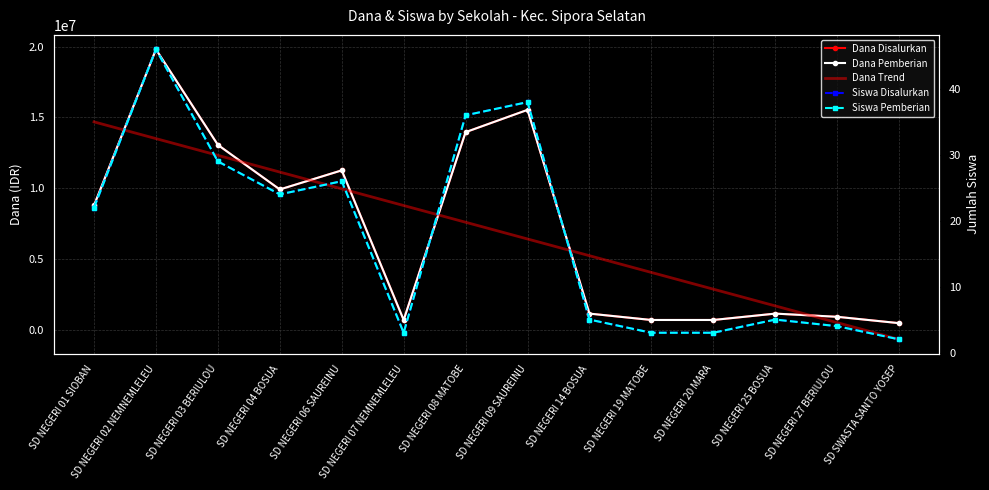

Reading left to right, what are all the values shown in this chart?

Dana Disalurkan: SD NEGERI 01 SIOBAN=8775000.0	SD NEGERI 02 NEMNEMLELEU=19800000.0	SD NEGERI 03 BERIULOU=13050000.0	SD NEGERI 04 BOSUA=9900000.0	SD NEGERI 06 SAUREINU=11250000.0	SD NEGERI 07 NEMNEMLELEU=675000.0	SD NEGERI 08 MATOBE=13950000.0	SD NEGERI 09 SAUREINU=15525000.0	SD NEGERI 14 BOSUA=1125000.0	SD NEGERI 19 MATOBE=675000.0	SD NEGERI 20 MARA=675000.0	SD NEGERI 25 BOSUA=1125000.0	SD NEGERI 27 BERIULOU=900000.0	SD SWASTA SANTO YOSEP=450000.0
Dana Pemberian: SD NEGERI 01 SIOBAN=8775000.0	SD NEGERI 02 NEMNEMLELEU=19800000.0	SD NEGERI 03 BERIULOU=13050000.0	SD NEGERI 04 BOSUA=9900000.0	SD NEGERI 06 SAUREINU=11250000.0	SD NEGERI 07 NEMNEMLELEU=675000.0	SD NEGERI 08 MATOBE=13950000.0	SD NEGERI 09 SAUREINU=15525000.0	SD NEGERI 14 BOSUA=1125000.0	SD NEGERI 19 MATOBE=675000.0	SD NEGERI 20 MARA=675000.0	SD NEGERI 25 BOSUA=1125000.0	SD NEGERI 27 BERIULOU=900000.0	SD SWASTA SANTO YOSEP=450000.0
Dana Trend: SD NEGERI 01 SIOBAN=14676428.6	SD NEGERI 02 NEMNEMLELEU=13494065.9	SD NEGERI 03 BERIULOU=12311703.3	SD NEGERI 04 BOSUA=11129340.7	SD NEGERI 06 SAUREINU=9946978.0	SD NEGERI 07 NEMNEMLELEU=8764615.4	SD NEGERI 08 MATOBE=7582252.7	SD NEGERI 09 SAUREINU=6399890.1	SD NEGERI 14 BOSUA=5217527.5	SD NEGERI 19 MATOBE=4035164.8	SD NEGERI 20 MARA=2852802.2	SD NEGERI 25 BOSUA=1670439.6	SD NEGERI 27 BERIULOU=488076.9	SD SWASTA SANTO YOSEP=-694285.7
Siswa Disalurkan: SD NEGERI 01 SIOBAN=22.0	SD NEGERI 02 NEMNEMLELEU=46.0	SD NEGERI 03 BERIULOU=29.0	SD NEGERI 04 BOSUA=24.0	SD NEGERI 06 SAUREINU=26.0	SD NEGERI 07 NEMNEMLELEU=3.0	SD NEGERI 08 MATOBE=36.0	SD NEGERI 09 SAUREINU=38.0	SD NEGERI 14 BOSUA=5.0	SD NEGERI 19 MATOBE=3.0	SD NEGERI 20 MARA=3.0	SD NEGERI 25 BOSUA=5.0	SD NEGERI 27 BERIULOU=4.0	SD SWASTA SANTO YOSEP=2.0
Siswa Pemberian: SD NEGERI 01 SIOBAN=22.0	SD NEGERI 02 NEMNEMLELEU=46.0	SD NEGERI 03 BERIULOU=29.0	SD NEGERI 04 BOSUA=24.0	SD NEGERI 06 SAUREINU=26.0	SD NEGERI 07 NEMNEMLELEU=3.0	SD NEGERI 08 MATOBE=36.0	SD NEGERI 09 SAUREINU=38.0	SD NEGERI 14 BOSUA=5.0	SD NEGERI 19 MATOBE=3.0	SD NEGERI 20 MARA=3.0	SD NEGERI 25 BOSUA=5.0	SD NEGERI 27 BERIULOU=4.0	SD SWASTA SANTO YOSEP=2.0